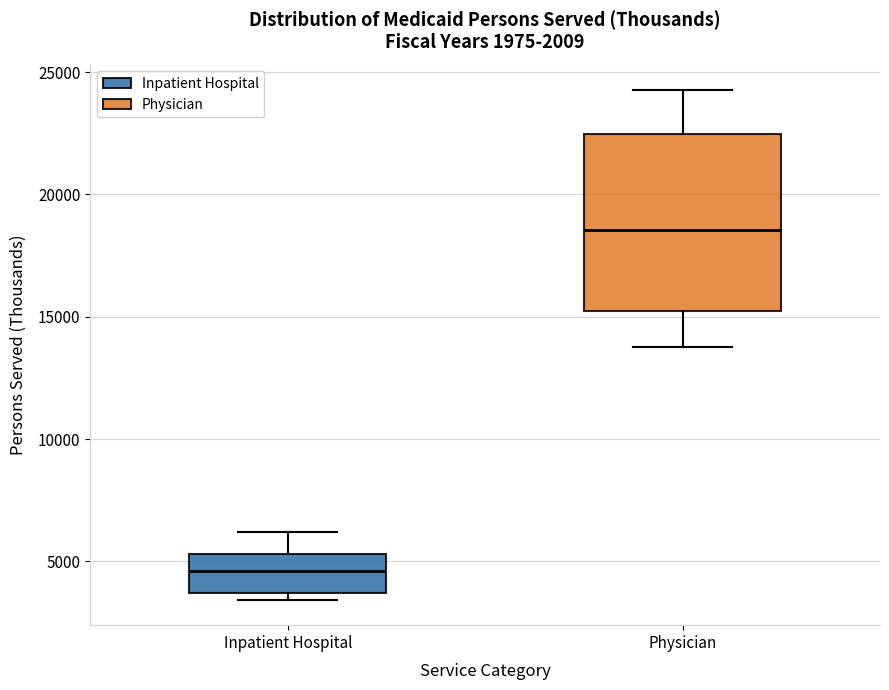

Where does the median line of the box for Physician sit on the y-axis? The values are not printed on the chart, so give them approximately, as read against the axis.

18500